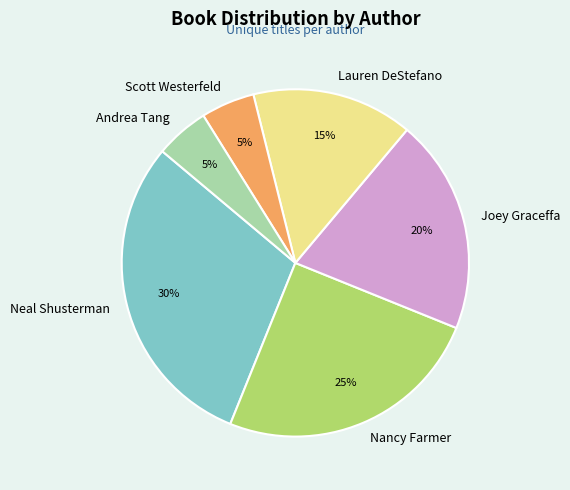

To the nearest percent, what portion does Nancy Farmer represent?

25%